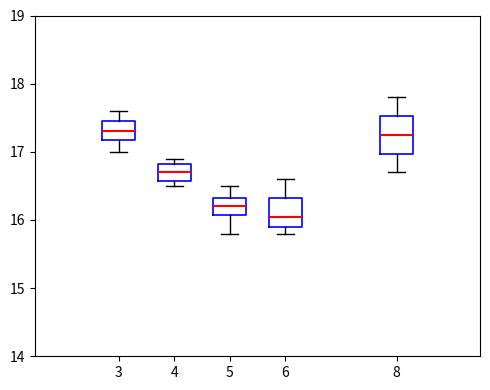

Where does the upper whisker of the box at x = 5 end on the y-axis? The values are not printed on the chart, so give them approximately, as read against the axis.

16.5